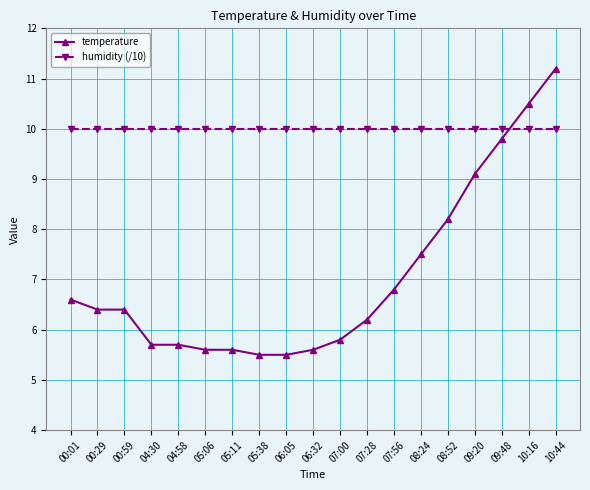

How many intersections are there between humidity (/10) and temperature?

1